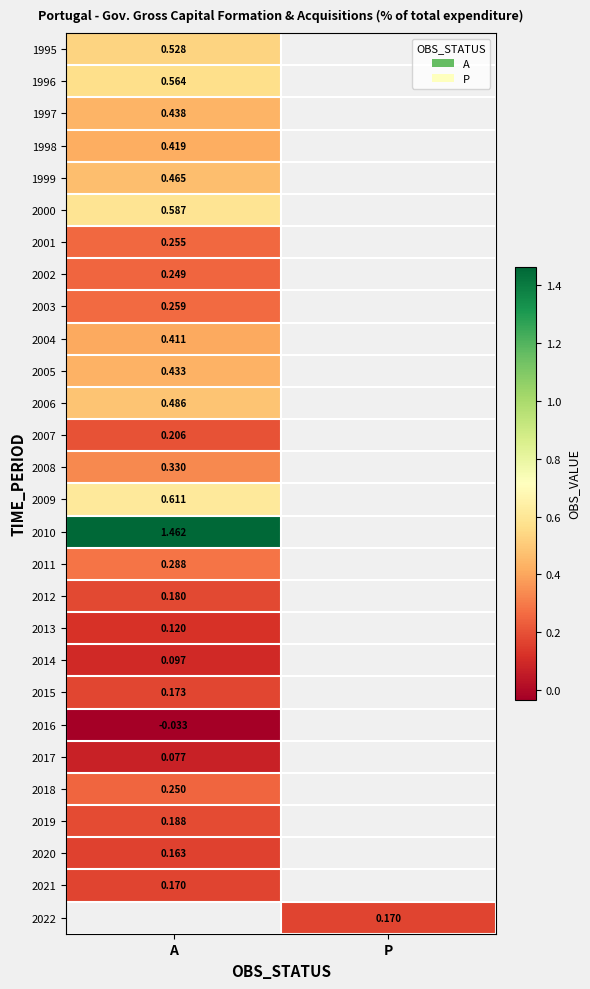

Is the value of 2010 at A greater than the value of 2005 at A?

Yes